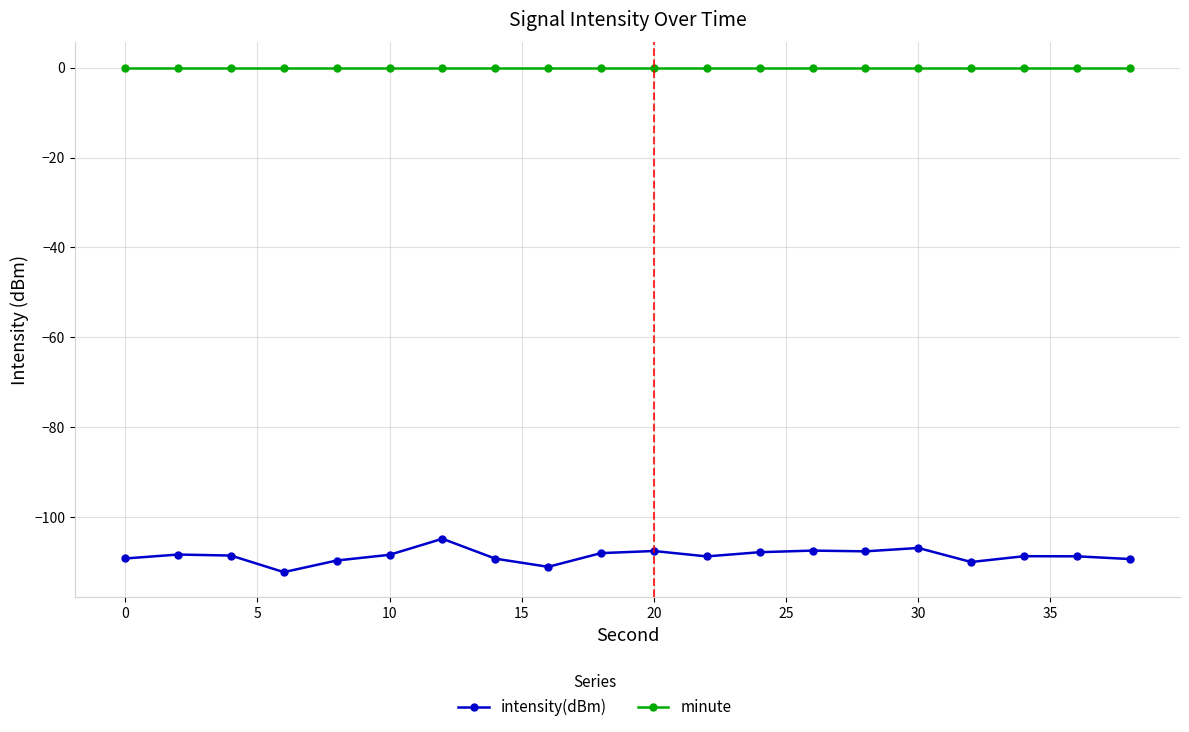

True or false: intensity(dBm) has more than 0 points higher than both neighbors.

True